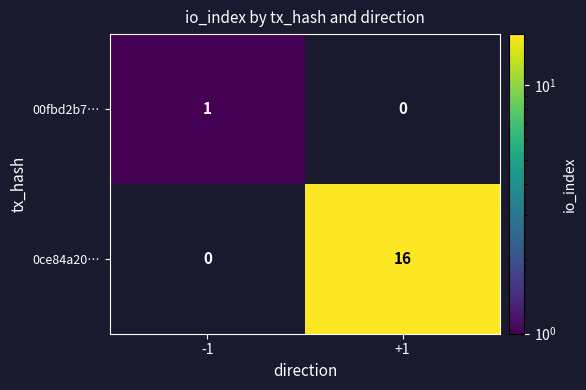

Is it true that 0ce84a20… equals 16 at +1?

True